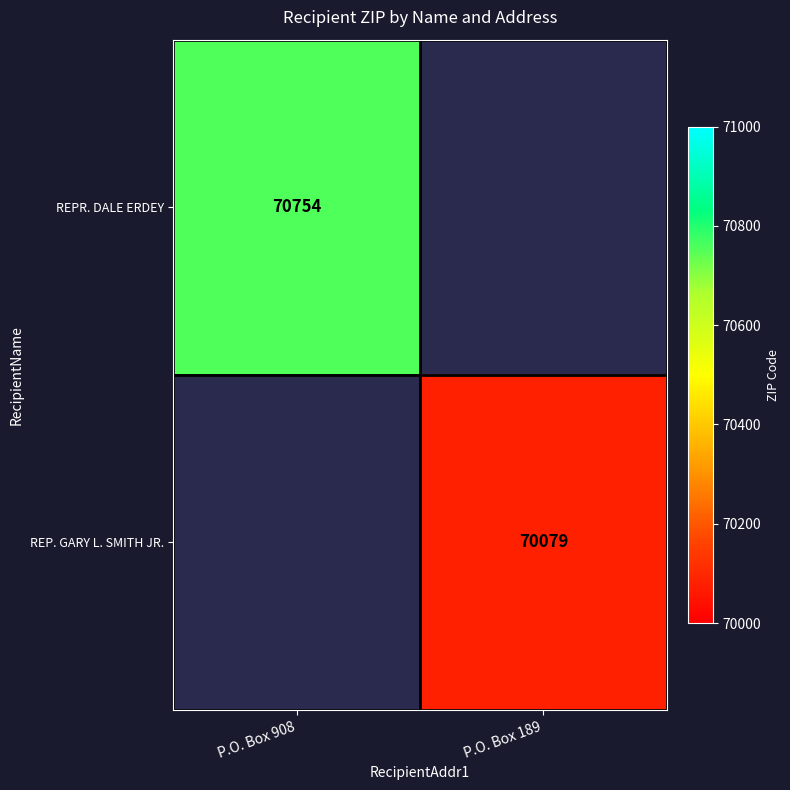

Is it true that REP. GARY L. SMITH JR. equals 97900 at P.O. Box 189?

False